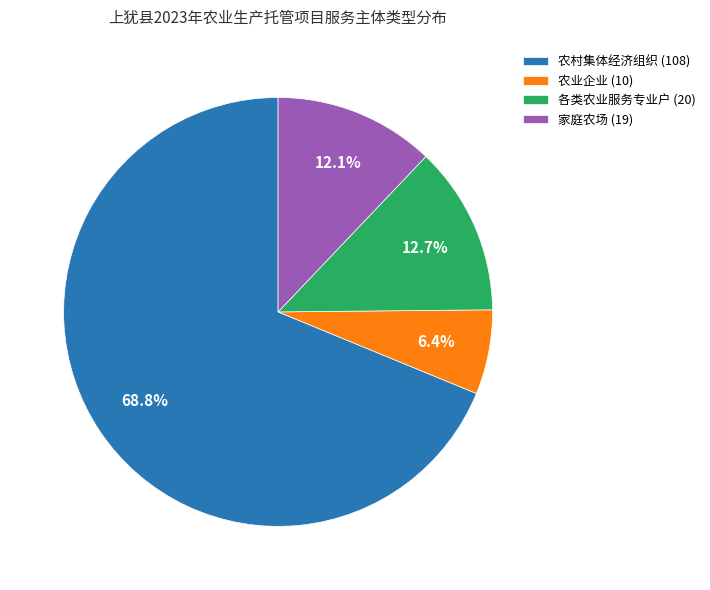

How many slices are in this pie chart?

4